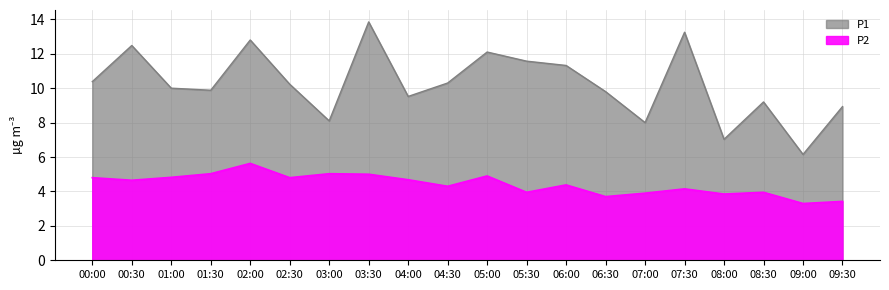

Reading left to right, transcribe all the data shown in this chart.

P1: 10.4	12.5	10.0	9.9	12.8	10.2	8.1	13.8	9.5	10.3	12.1	11.6	11.3	9.8	8.0	13.2	7.0	9.2	6.2	8.9
P2: 4.8	4.7	4.8	5.0	5.6	4.8	5.0	5.0	4.7	4.3	4.9	4.0	4.4	3.7	3.9	4.2	3.9	4.0	3.3	3.4